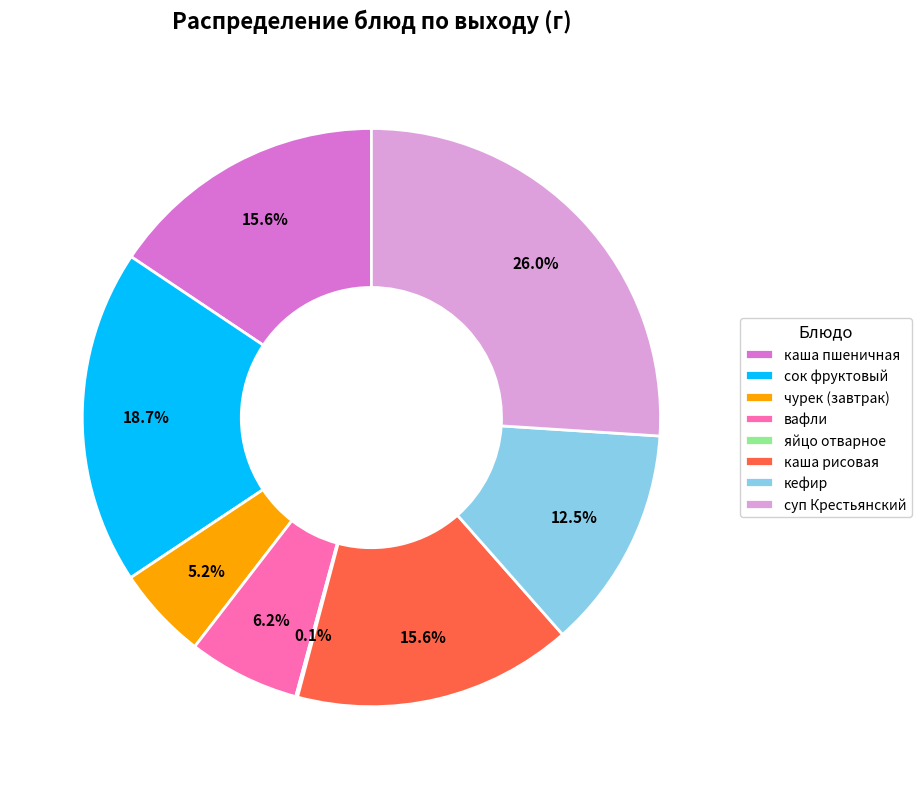

Does any single category account for the majority?

No